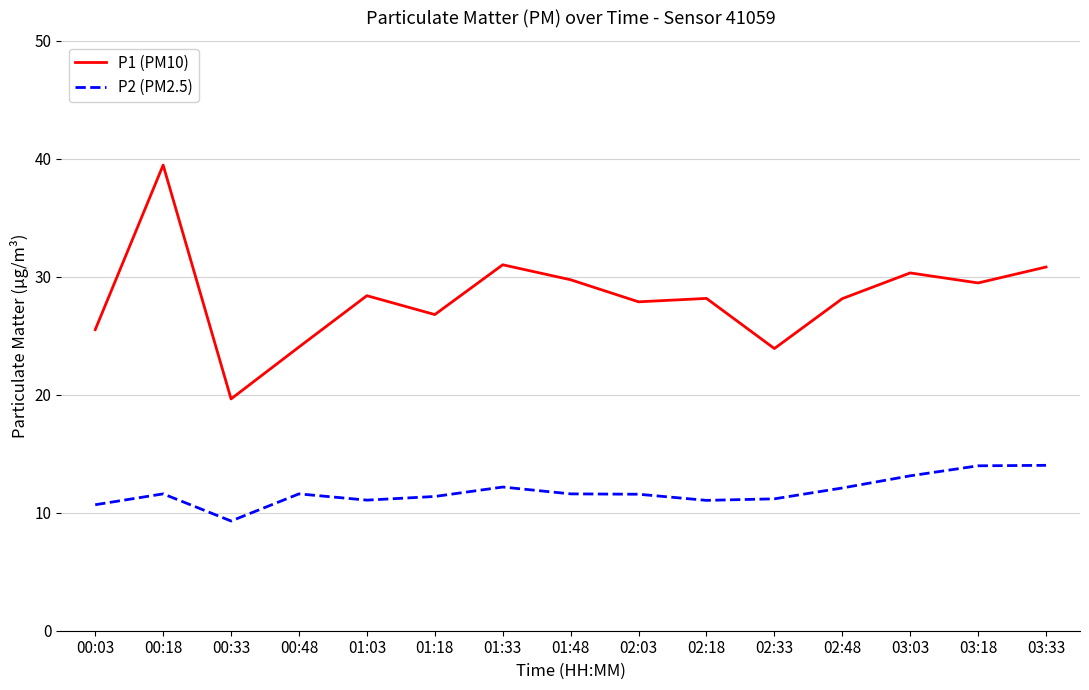

What is the difference between the P1 (PM10) values at 02:03 and 00:33?

8.2